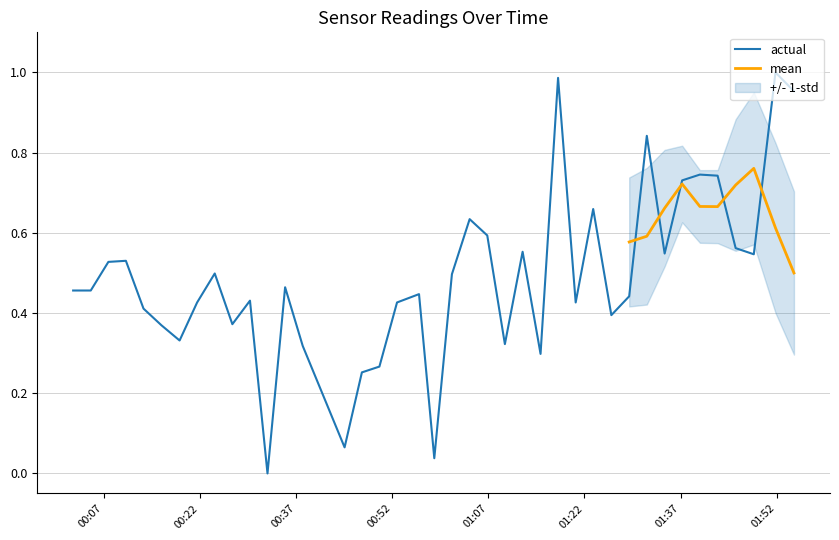

Does the chart have visible grid lines?

Yes